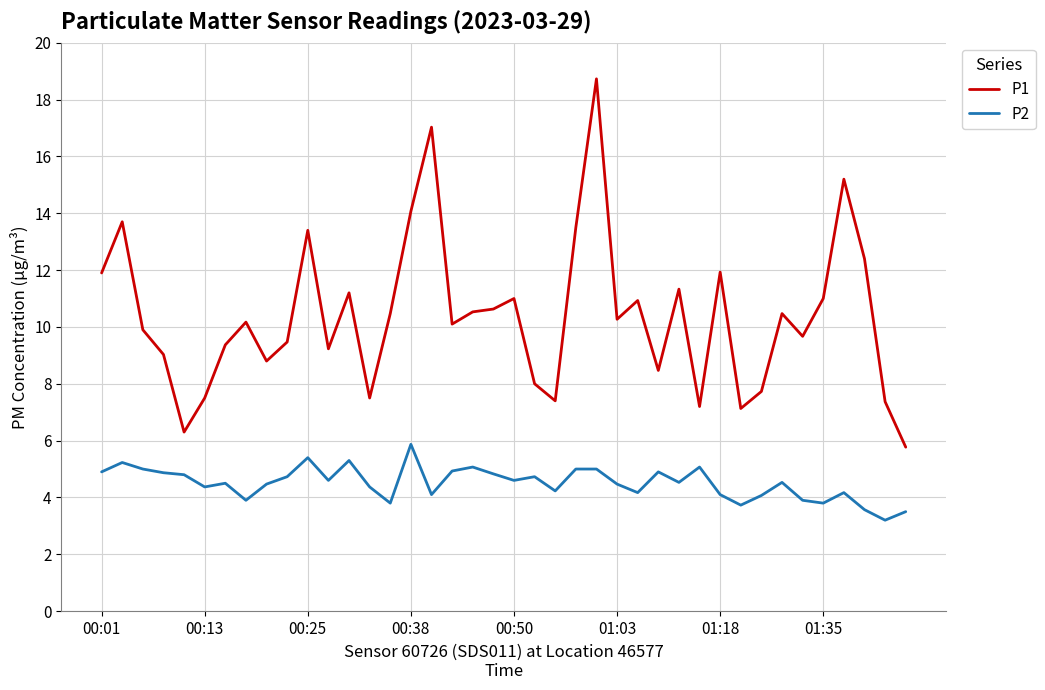

True or false: P1 and P2 intersect in this chart.

False